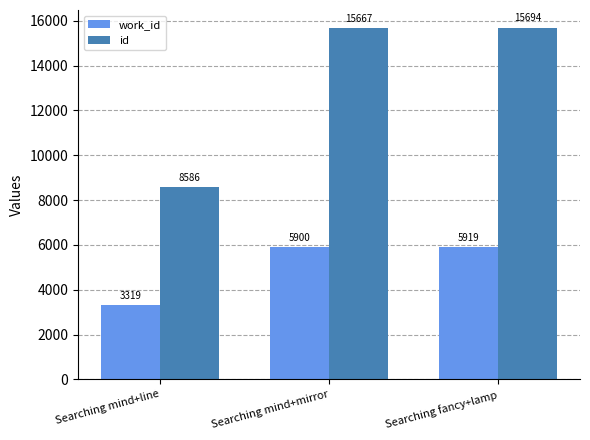

How many bars are there in total?

6